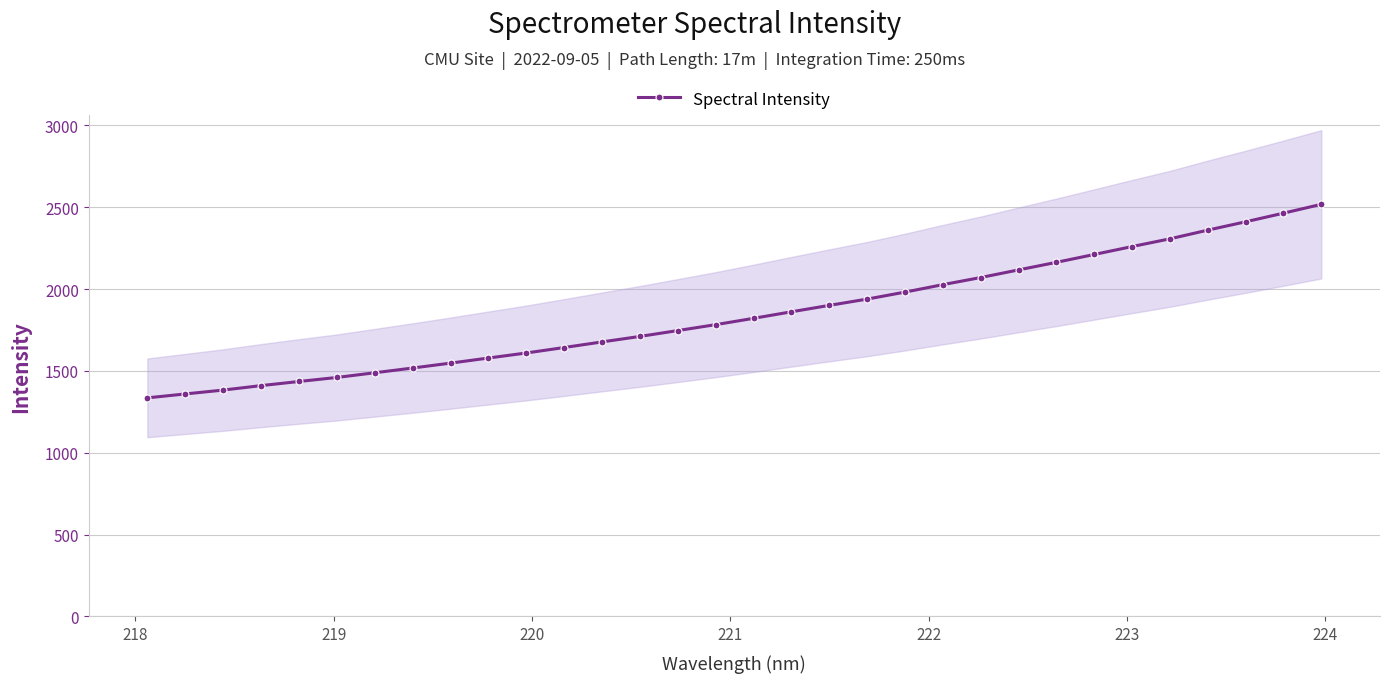

What is the maximum value for Spectral Intensity?

2517.5